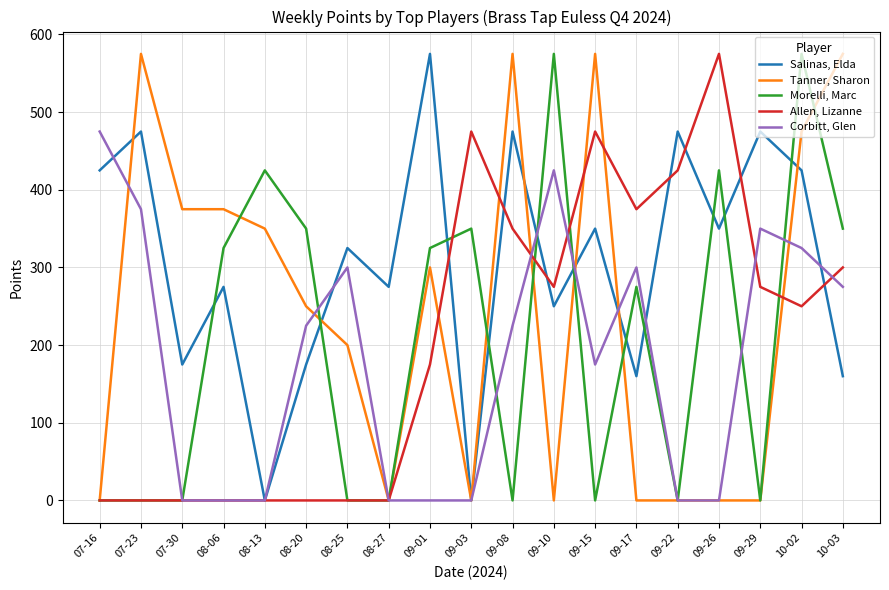

Where does the Allen, Lizanne series first go above 250?

09-03